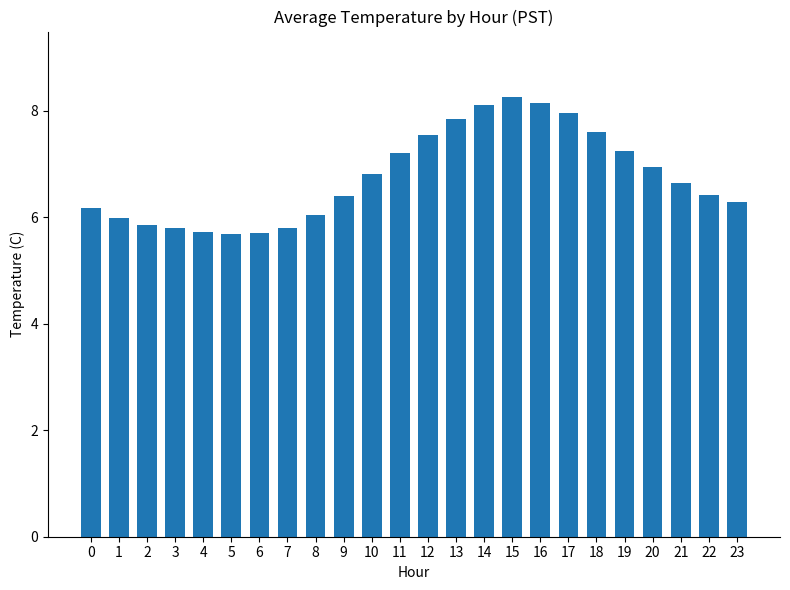

Are the bars grouped side by side (vs. stacked)?

No